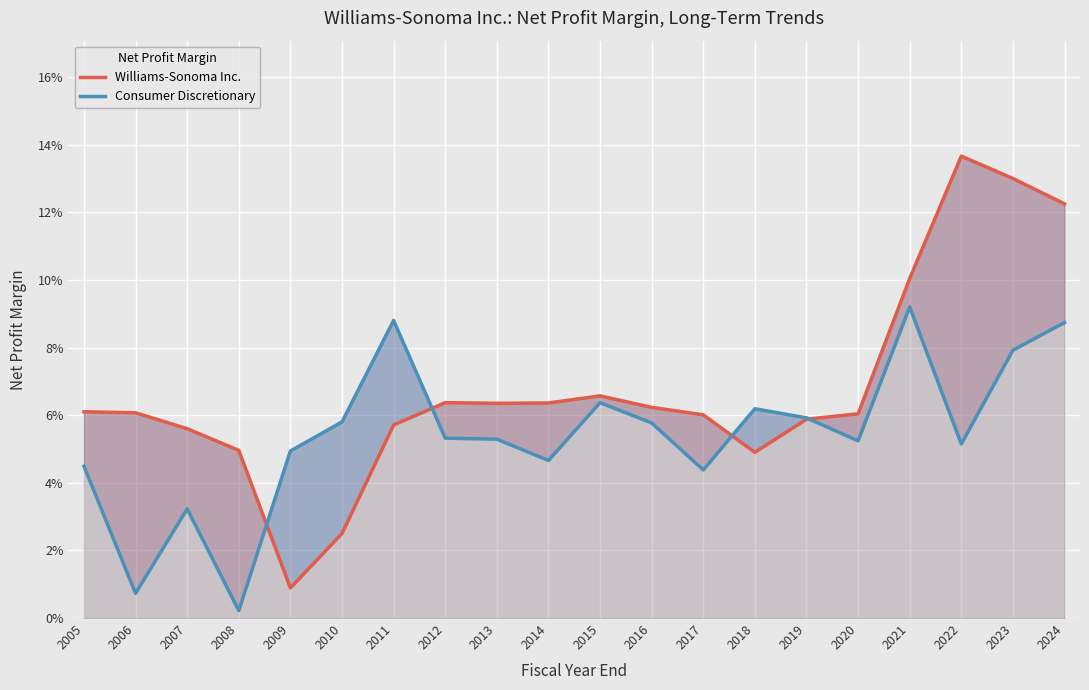

Does the chart display data point markers on the line(s)?

No